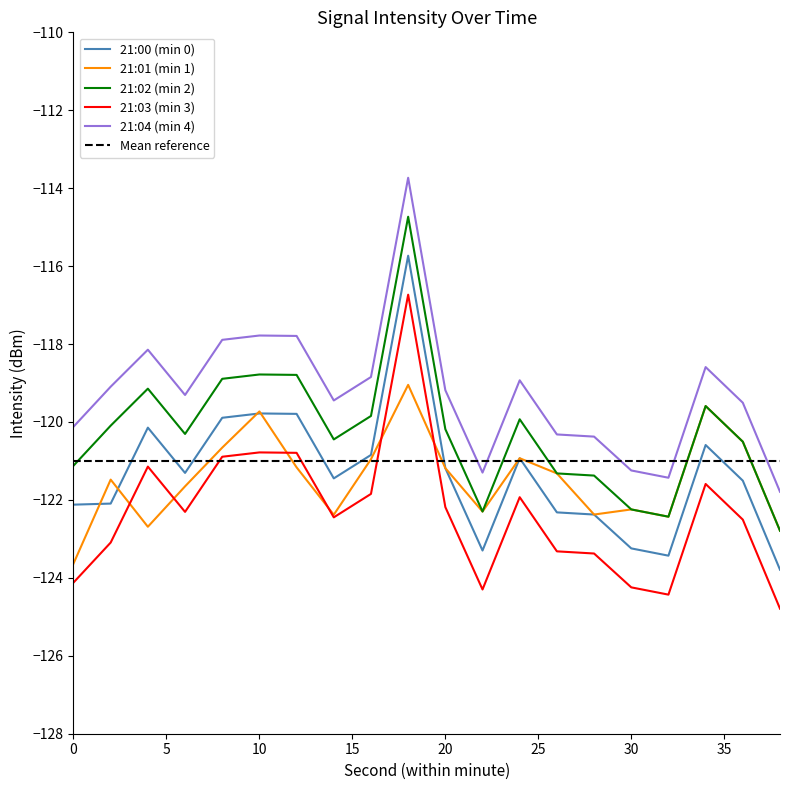

Which series has the largest range (max minus min)?

21:00 (min 0)